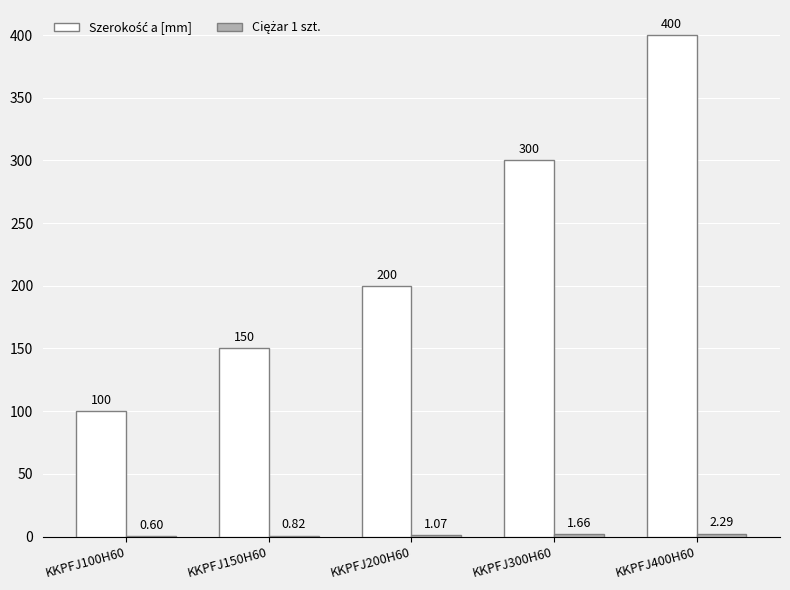

At which category is the sum across all series the highest?

KKPFJ400H60